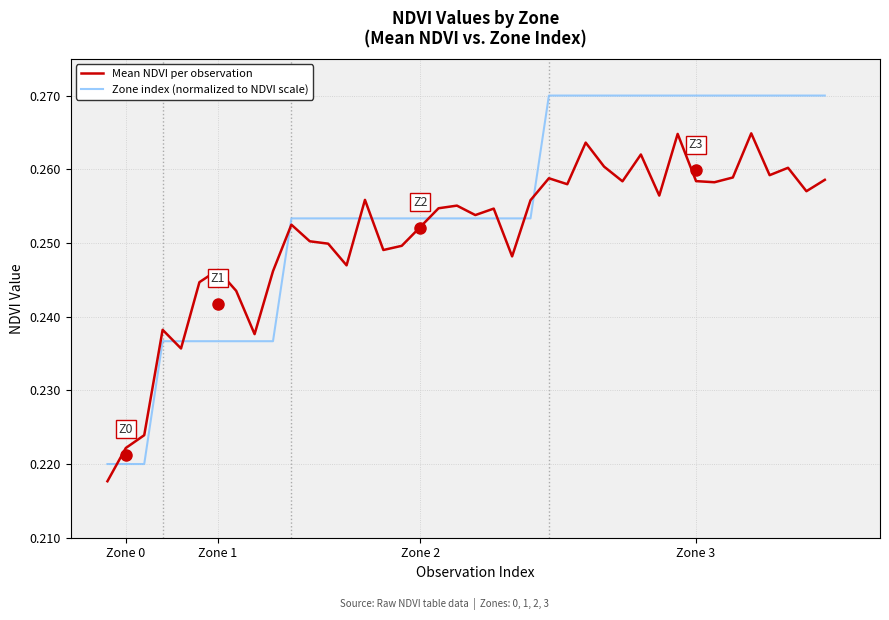

After their last crossing, which series has the higher values: Zone index (normalized to NDVI scale) or Mean NDVI per observation?

Zone index (normalized to NDVI scale)